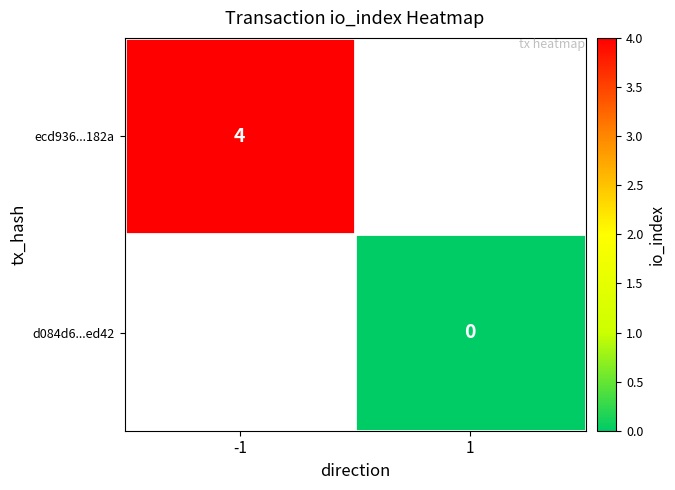

Between 1 and -1, which is larger?

-1